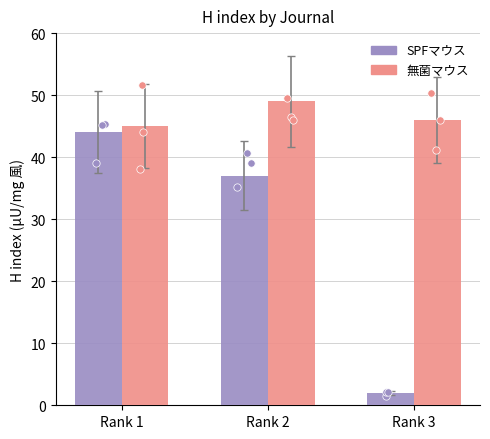

Which series reaches the maximum Y coordinate?

無菌マウス